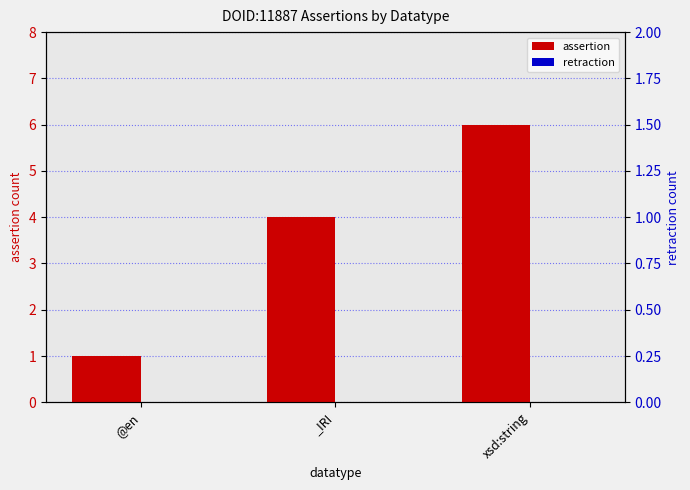

List the labels in order of assertion value, smallest first.

@en, _IRI, xsd:string